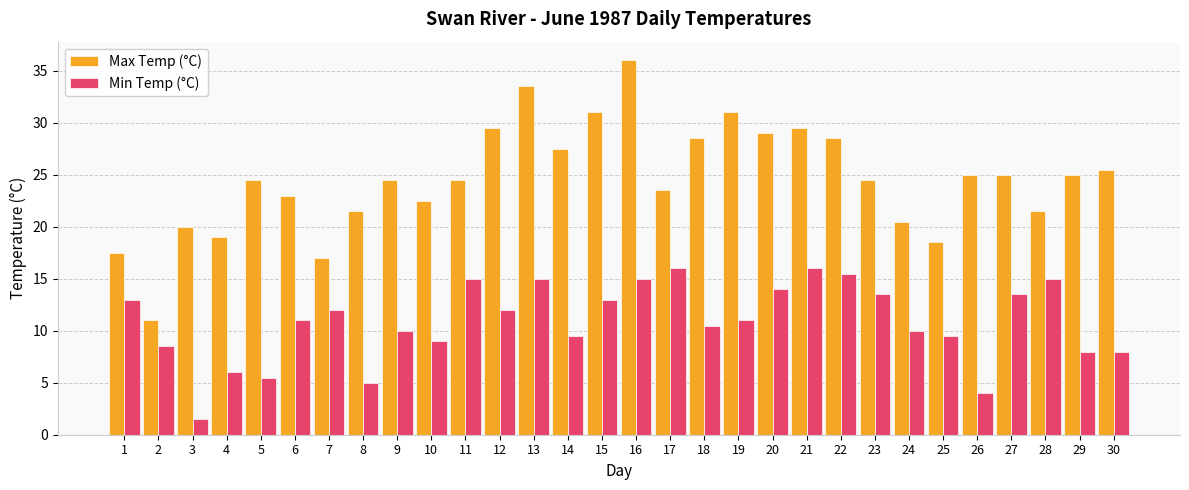

At how many categories does at least one series exceed 15?

29